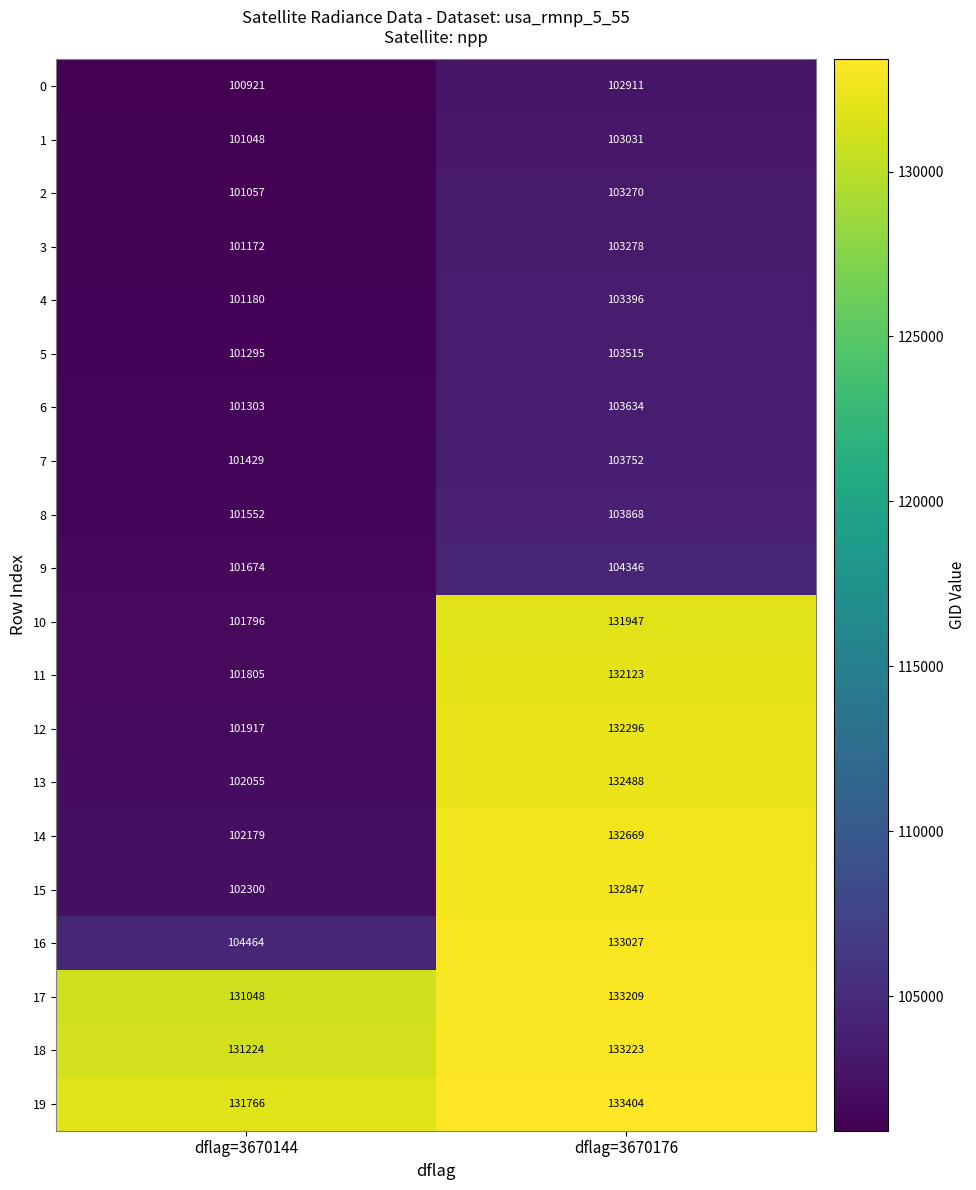

Which series has the largest total across all categories?

19